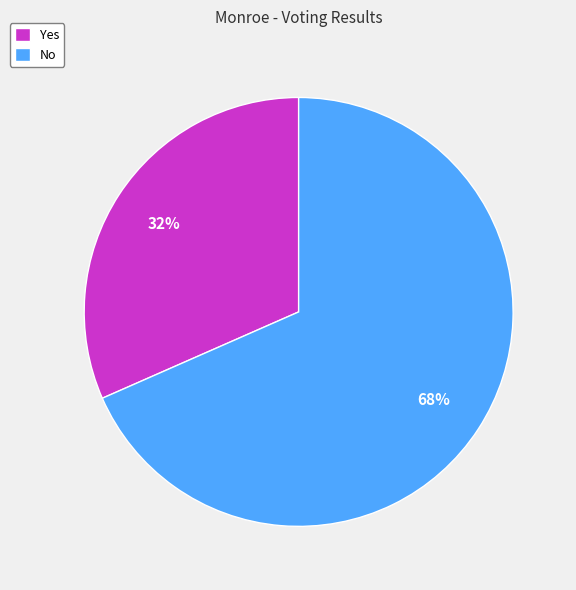

Do Yes and No together represent more than half of the pie?

Yes